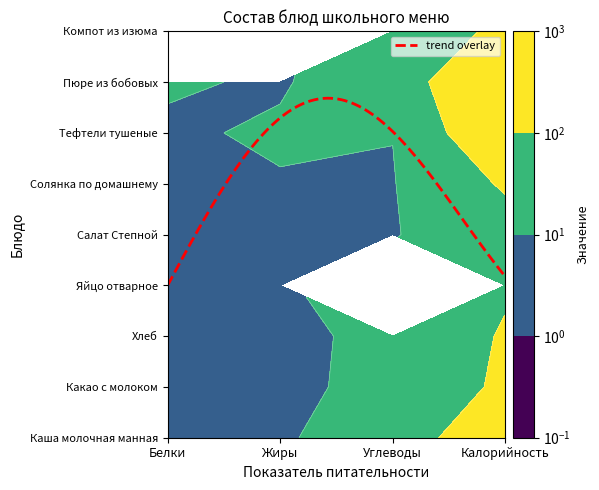

Which series has the largest range (max minus min)?

Пюре из бобовых